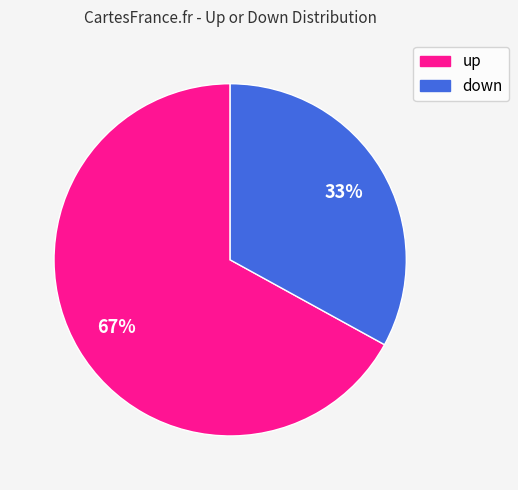

To the nearest percent, what percentage of the pie is down?

33%